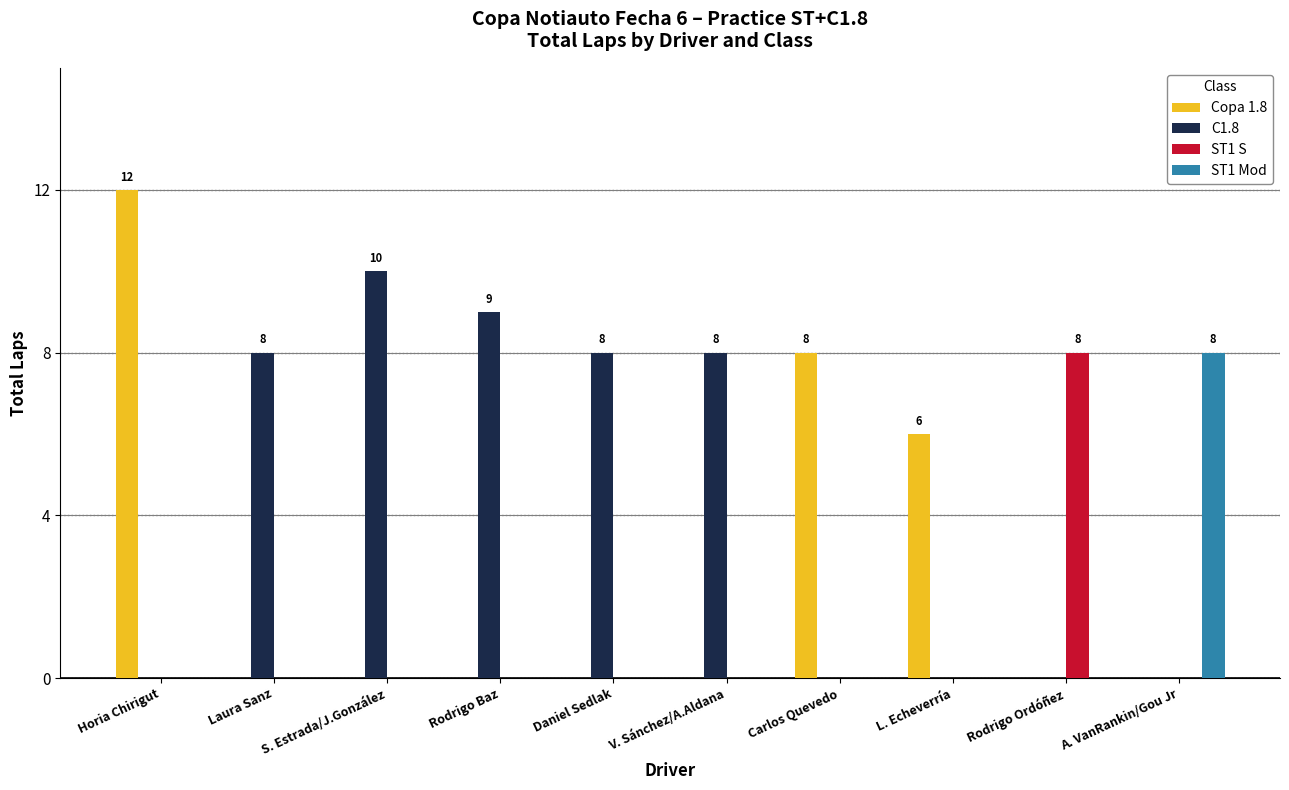

The ST1 Mod series shows -5 at Rodrigo Baz. True or false?

False